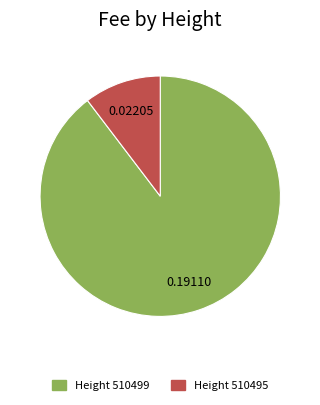

Does Height 510499 account for over 50% of the chart?

Yes